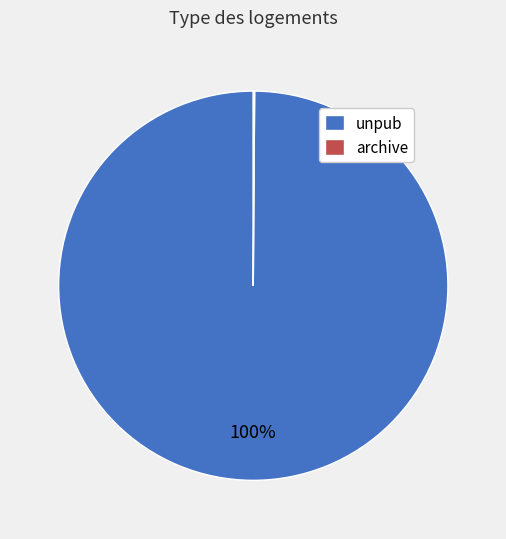

Does any single category account for the majority?

Yes